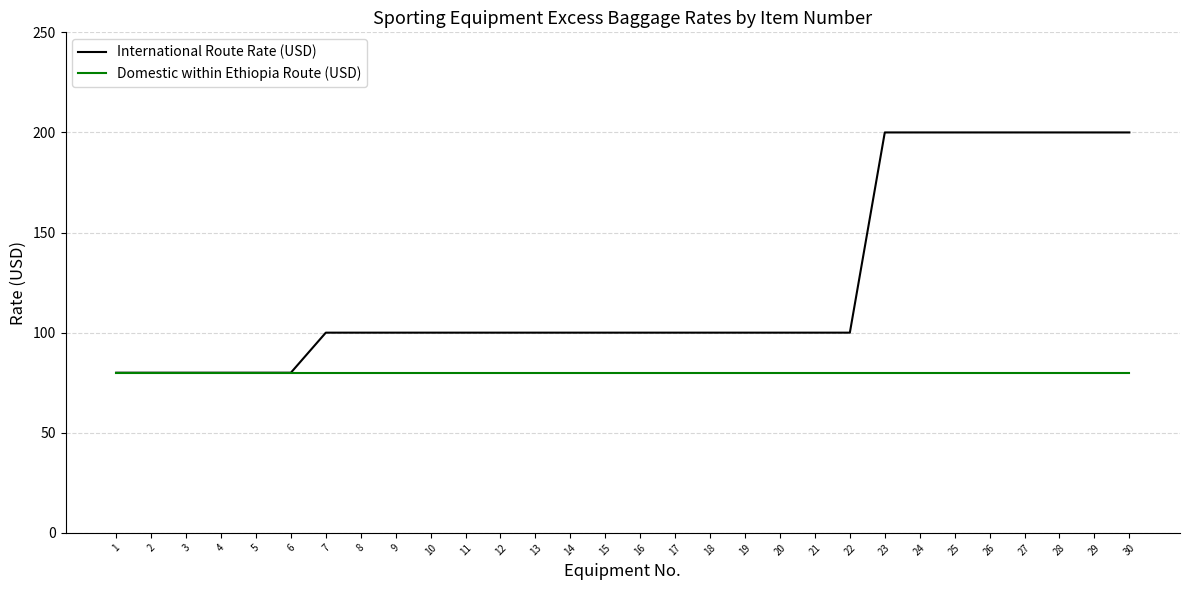

What is the average value of the International Route Rate (USD) series?

123